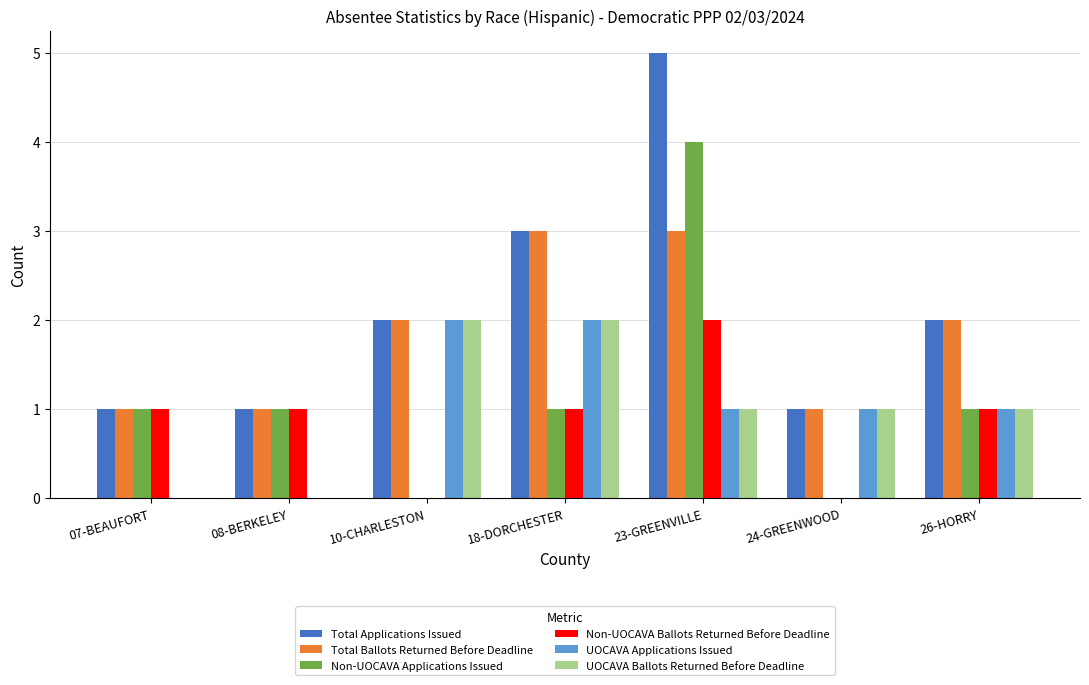

What is the sum of all Non-UOCAVA Applications Issued values?

8